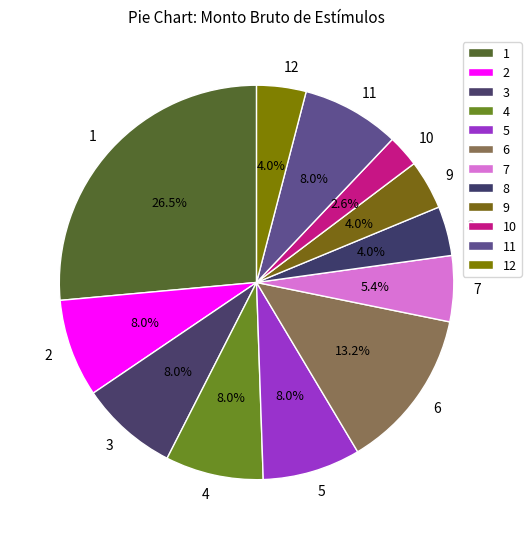

What percentage is NOT represented by 5?

92.0%